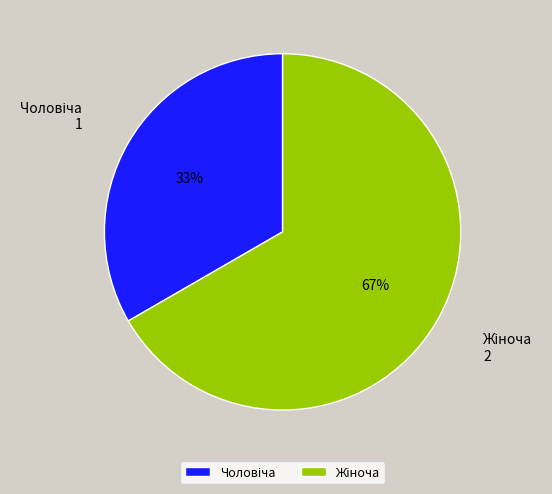

Is there a majority slice in this chart?

Yes